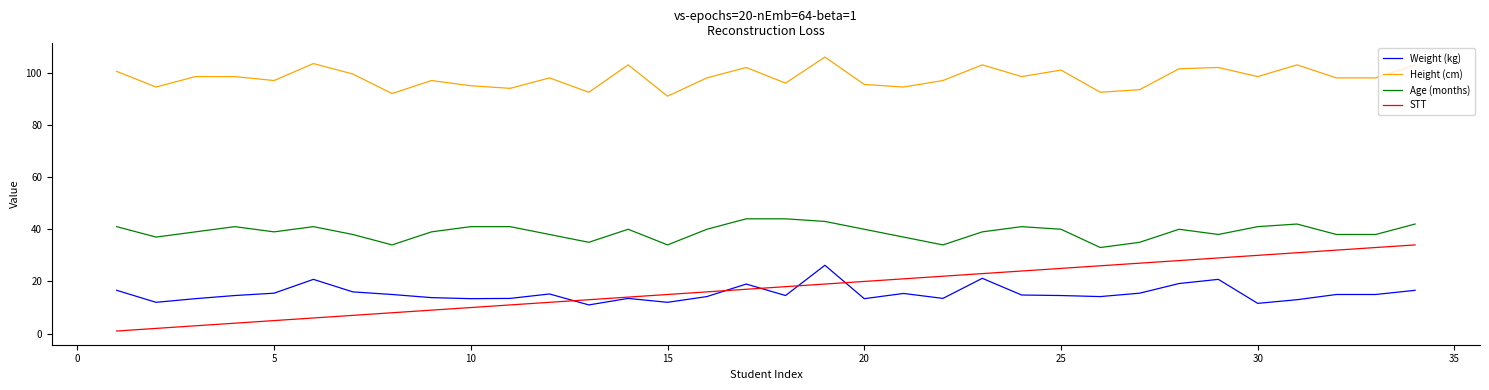

Which series has the largest total across all categories?

Height (cm)